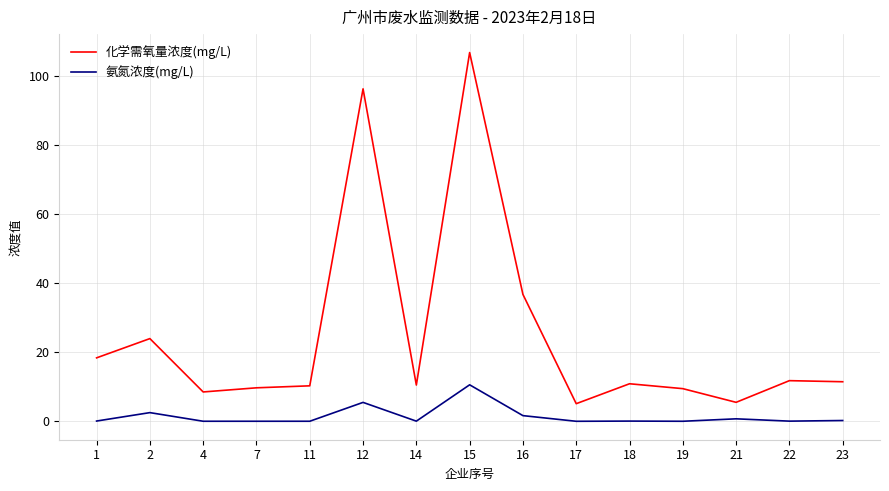

What is the sum of the 化学需氧量浓度(mg/L) values at 18 and 19?

20.3